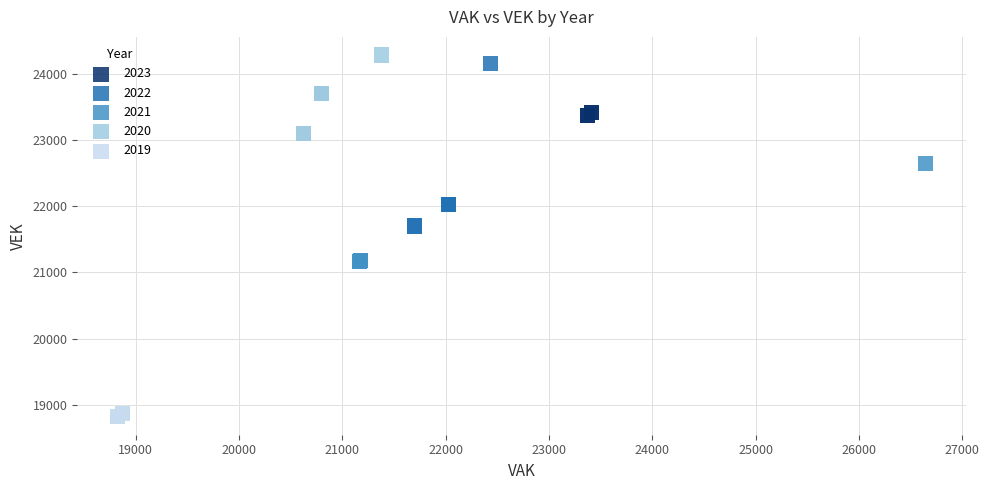

Which series has the widest spread of Y values?

2022